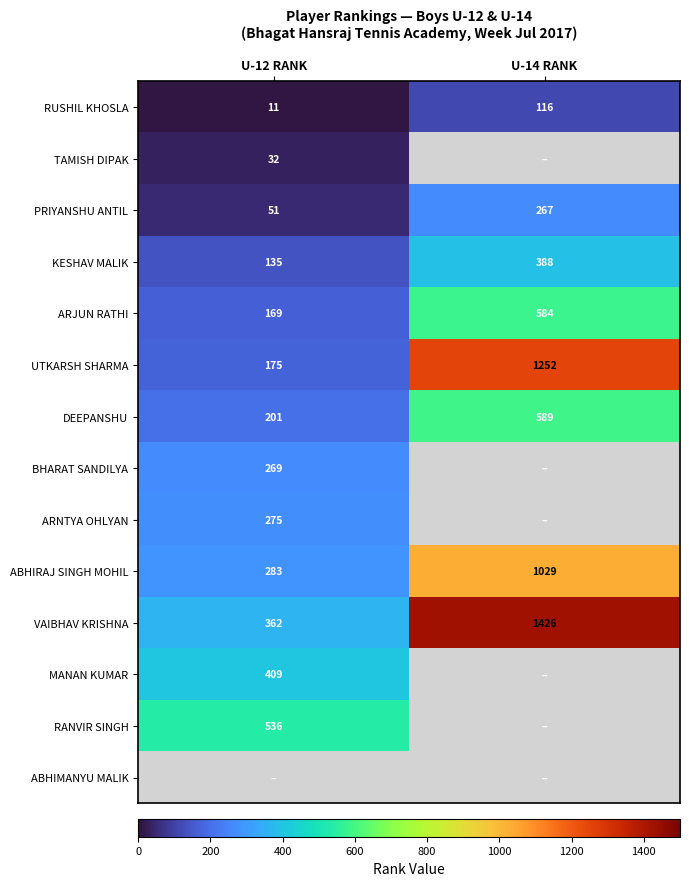

Is it true that ARJUN RATHI equals 169 at U-12 RANK?

True